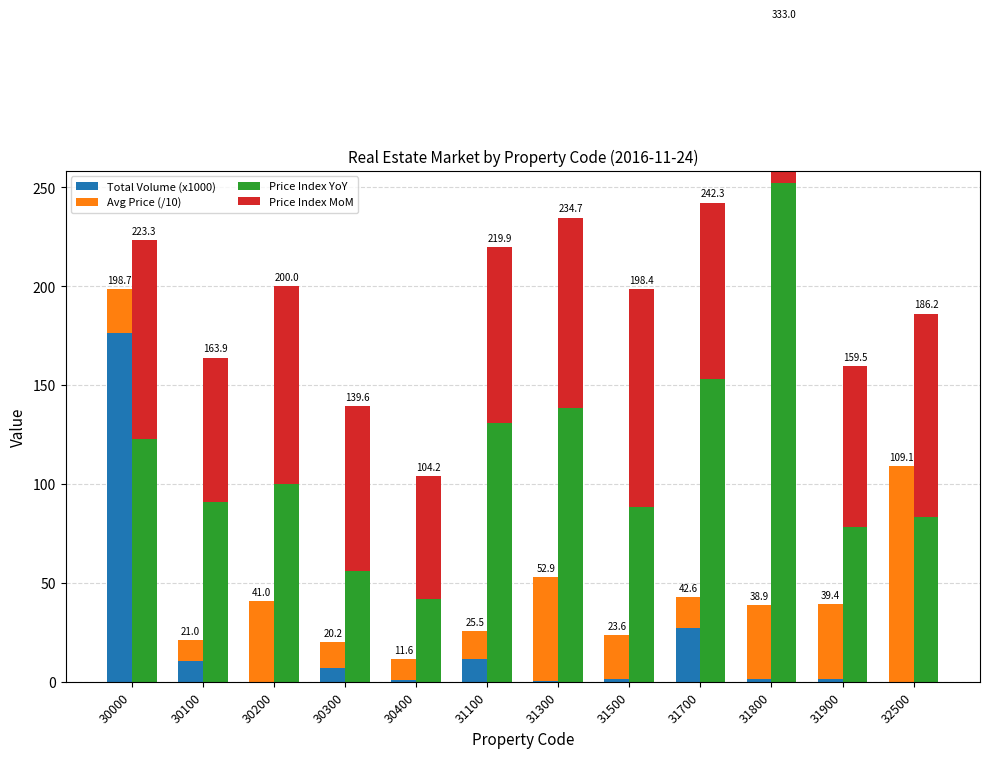

What is the difference between the highest and lowest values at 30200?

100.0